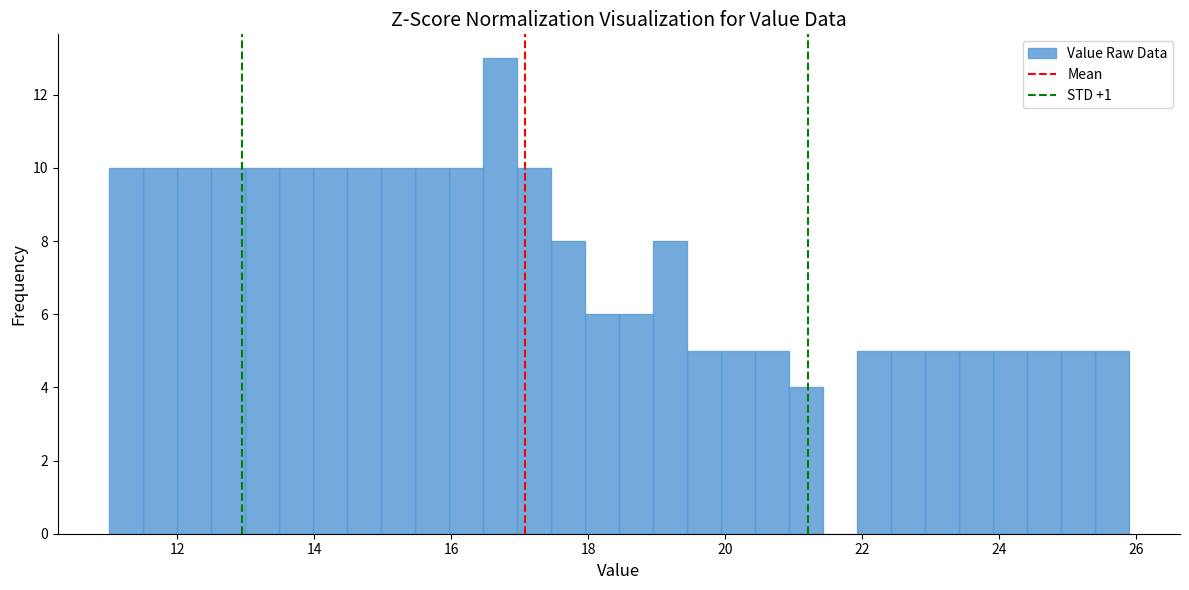

Read against the x-axis, roughly where is the centre of the tallest bar?

16.8